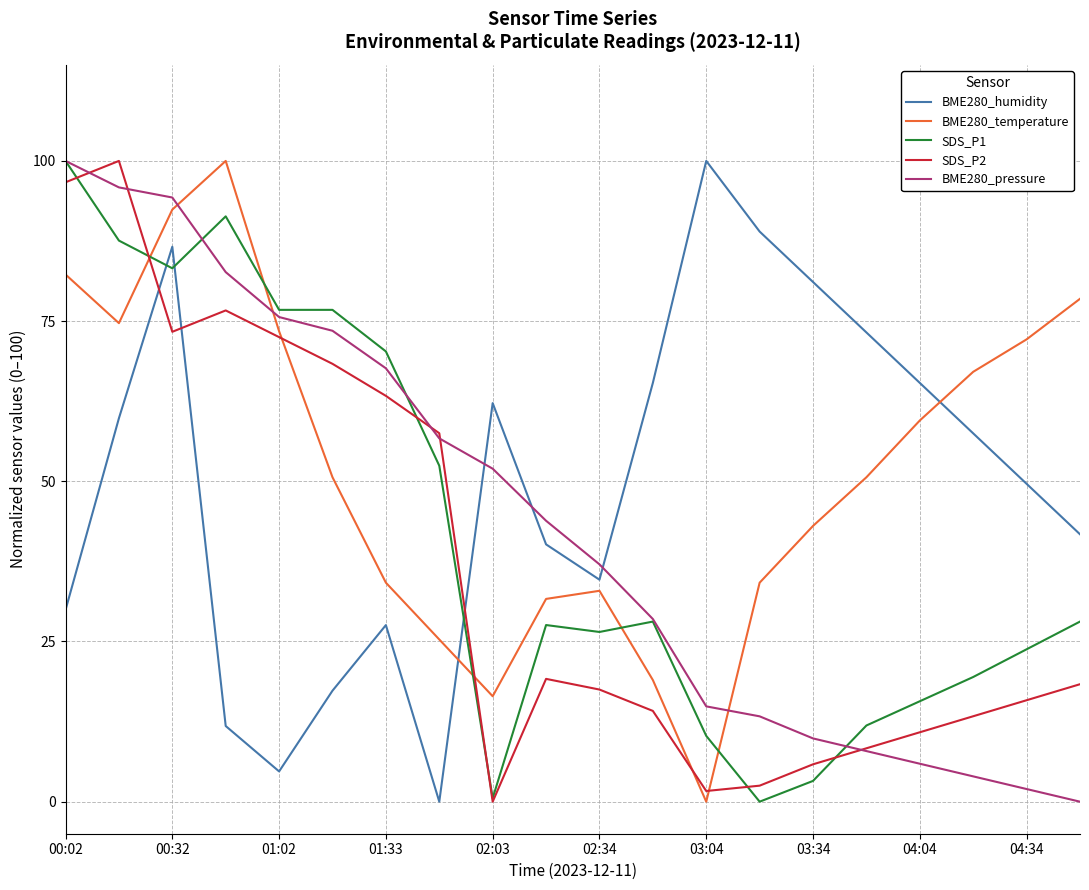

After their last crossing, which series has the higher values: SDS_P1 or BME280_humidity?

BME280_humidity